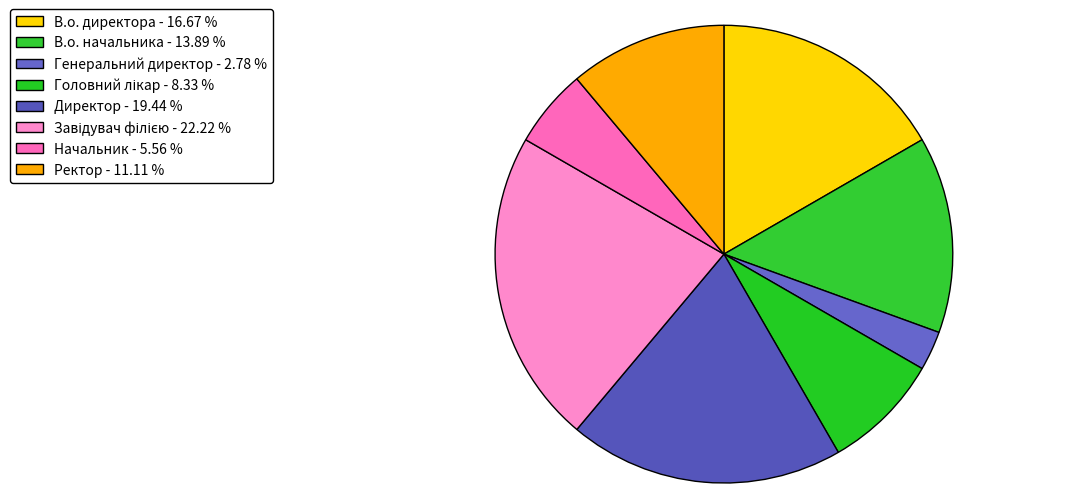

To the nearest percent, what is the average slice percentage?

12%